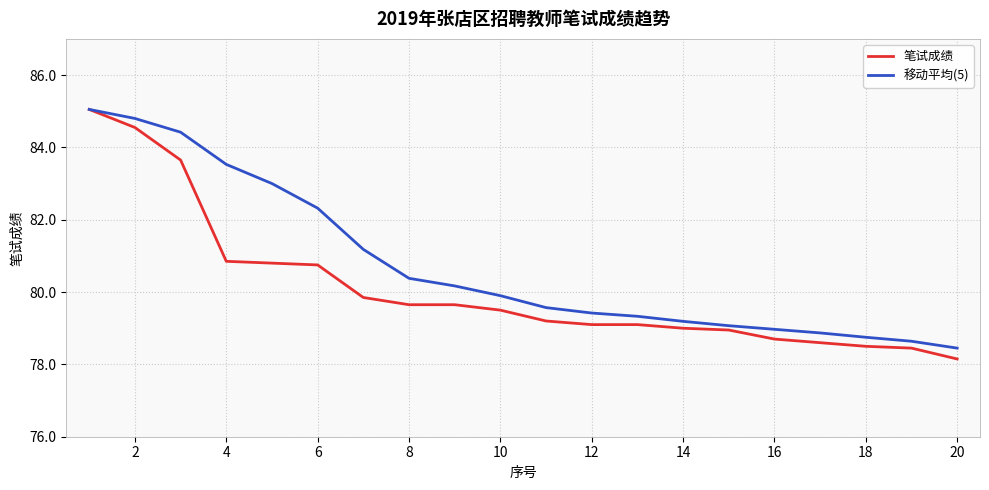

Which series has the widest spread of values?

笔试成绩